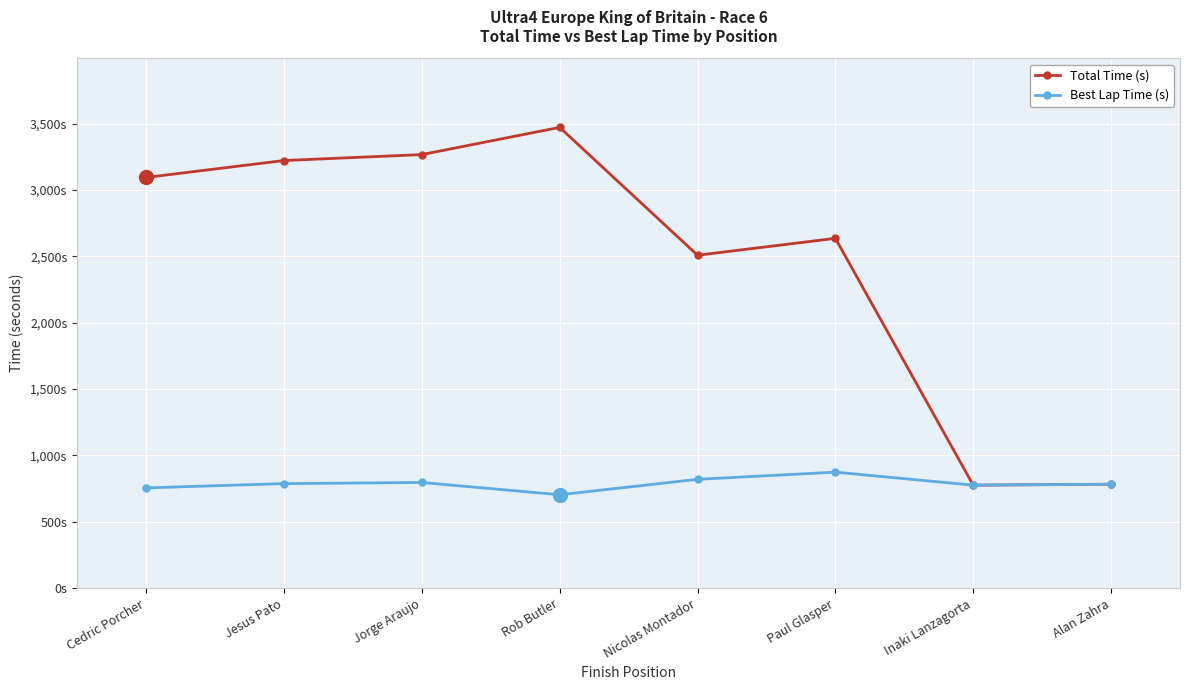

What are all the series names shown in the legend?

Total Time (s), Best Lap Time (s)